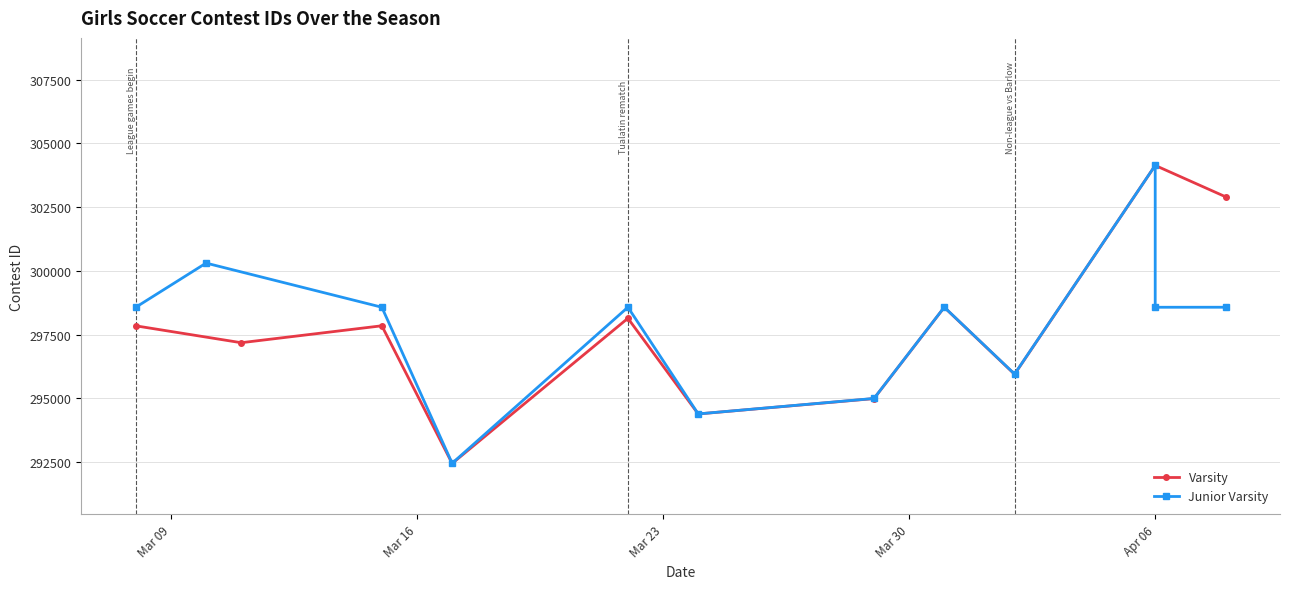

Reading right to left, extract all data points from this chart.

Varsity: 302909	304138	304137	295949	298575	294995	294393	298144	292452	297850	297186	297848
Junior Varsity: 298577	298576	304138	295957	298579	295001	294394	298578	292459	298577	300308	298576